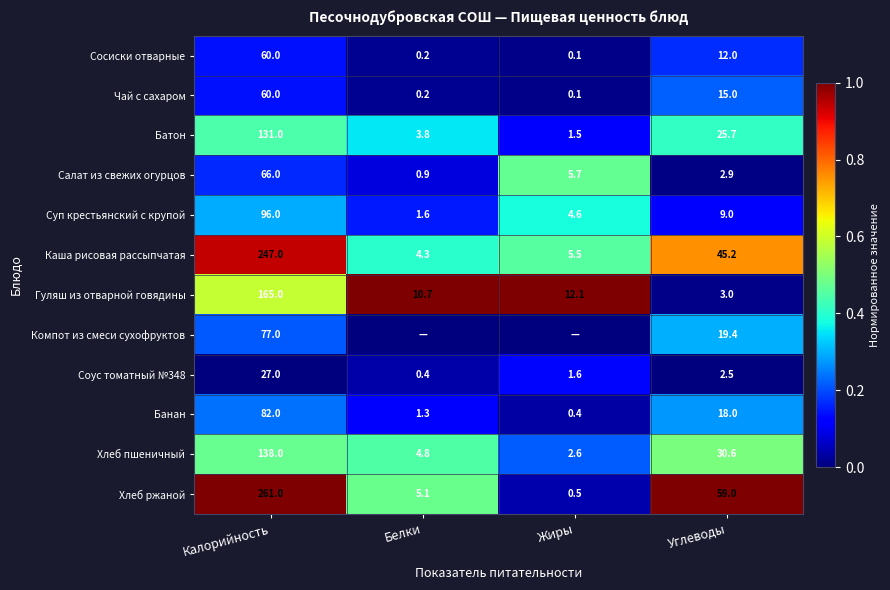

Rank the categories by Сосиски отварные value from lowest to highest.

Жиры, Белки, Углеводы, Калорийность